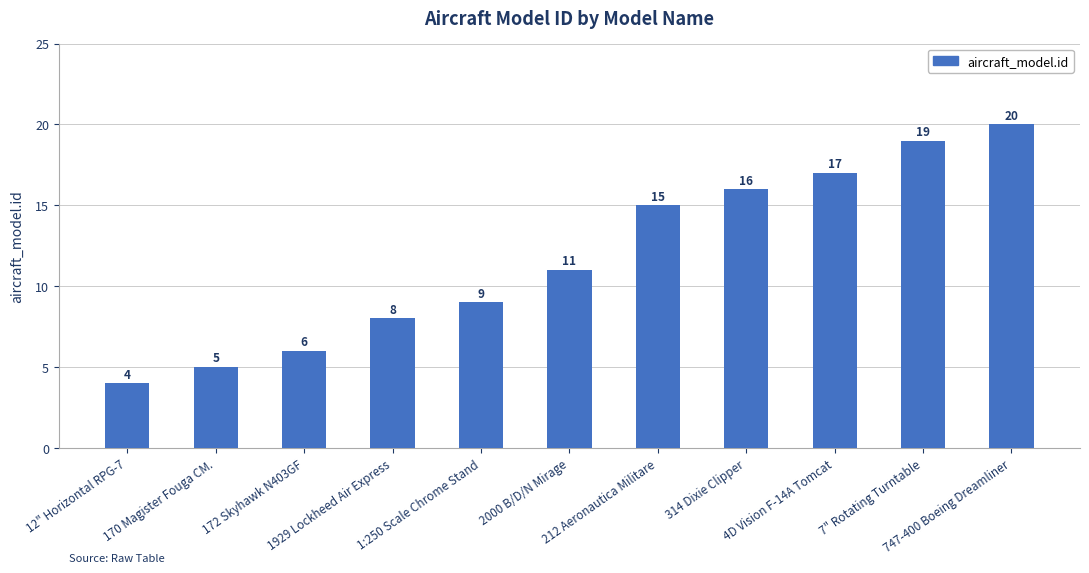

The chart shows a value of 4 at 172 Skyhawk N403GF. True or false?

False